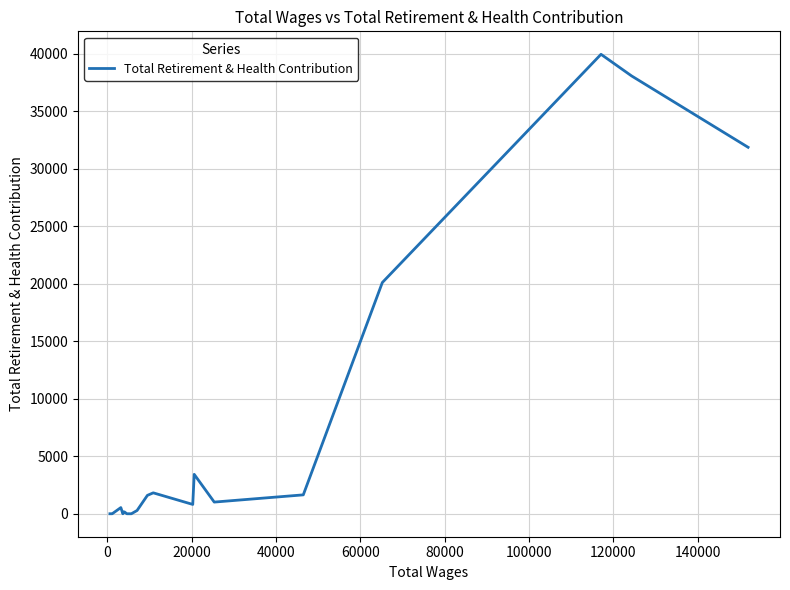

What is the maximum value shown in the chart?

39968